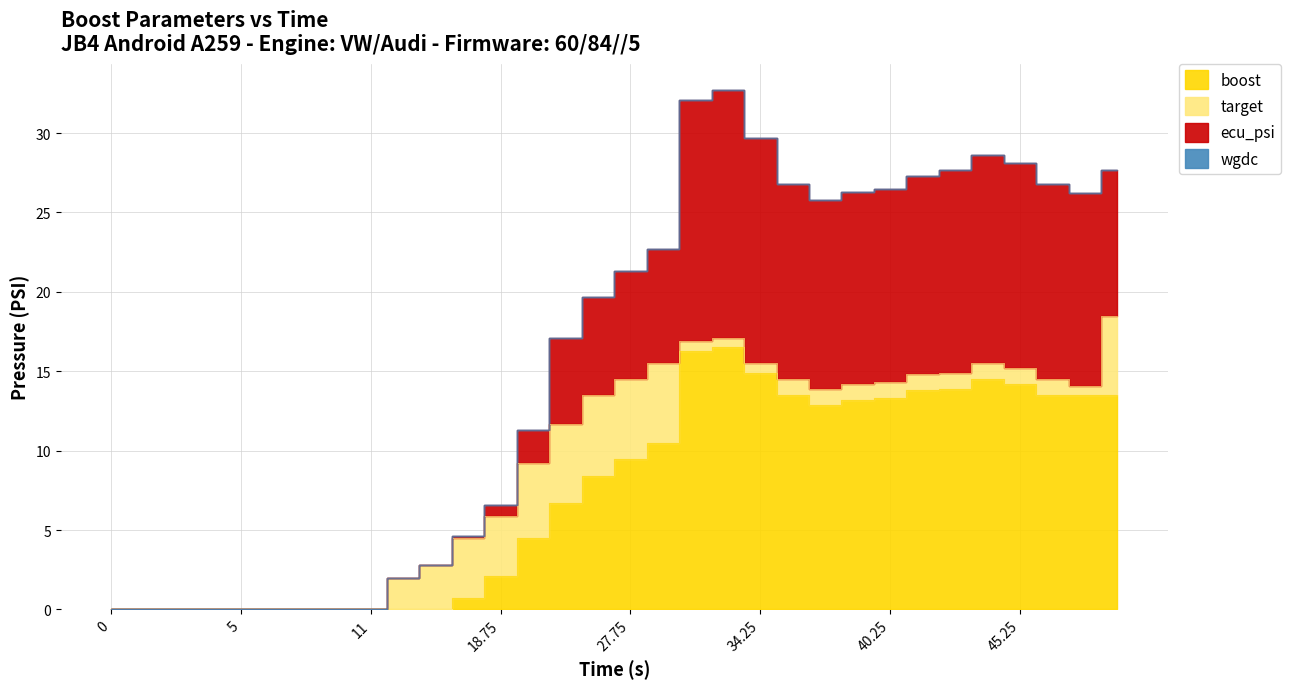

What is the total value across all series at 47?

26.8